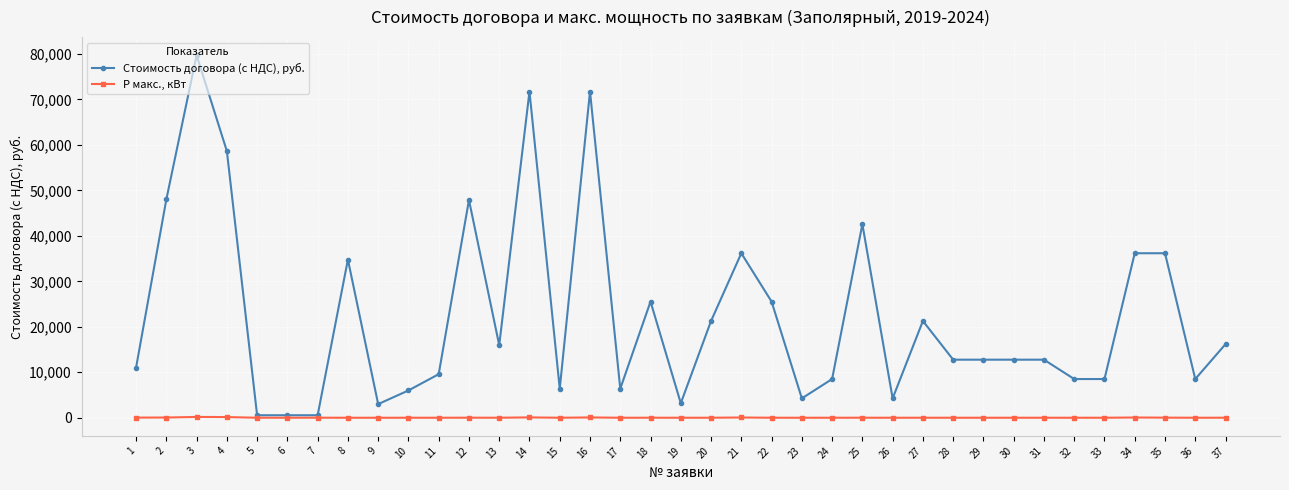

At how many categories does at least one series exceed 33717?

11